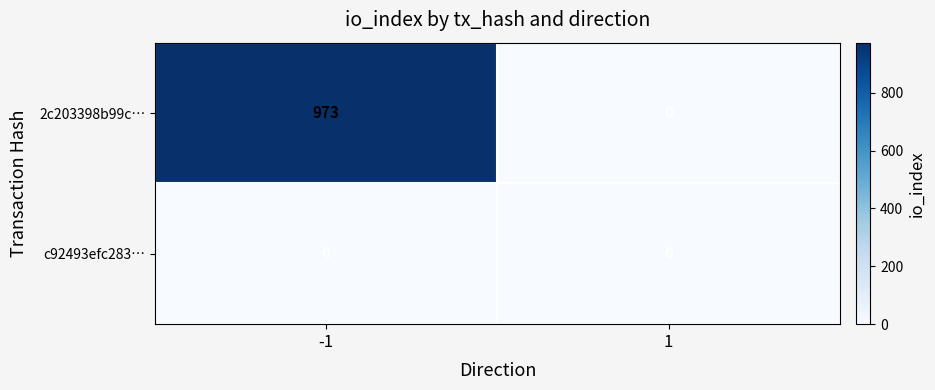

List the series in order of their peak value, lowest first.

c92493efc283…, 2c203398b99c…